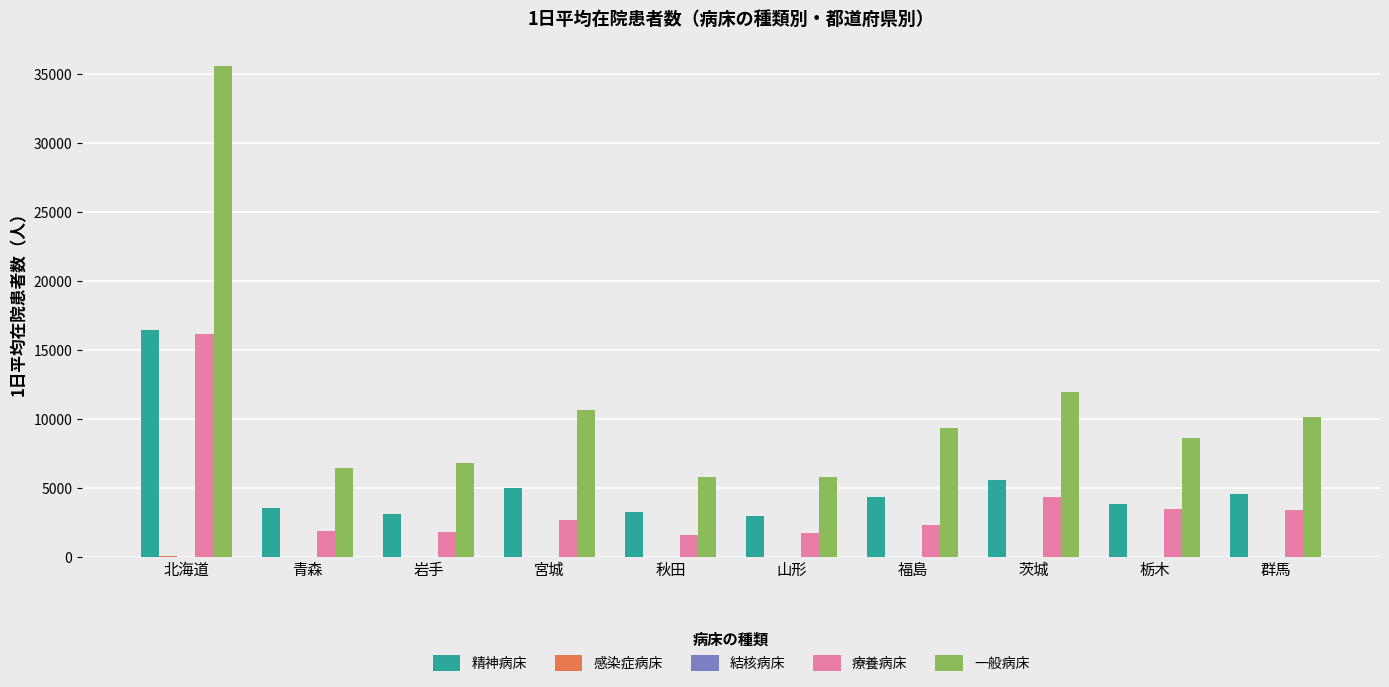

Which series has the largest total across all categories?

一般病床